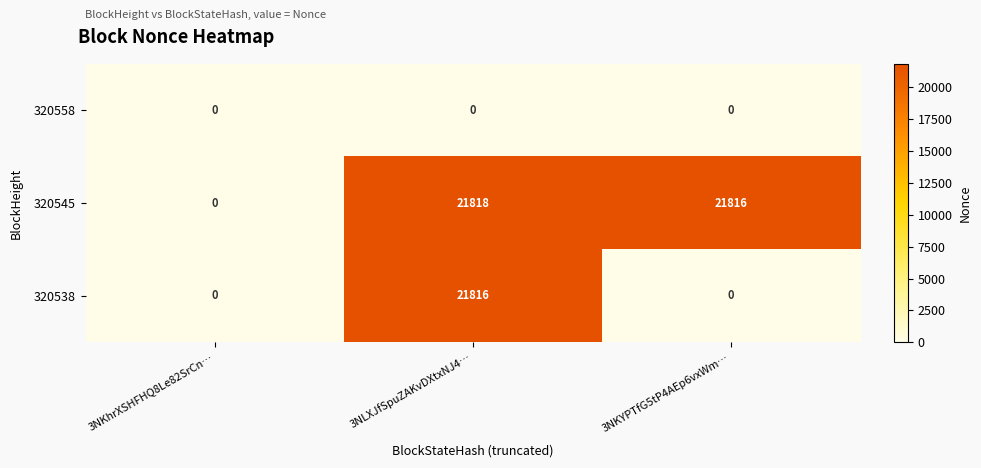

Reading left to right, what are all the values shown in this chart?

320558: 0	0	0
320545: 0	21818	21816
320538: 0	21816	0